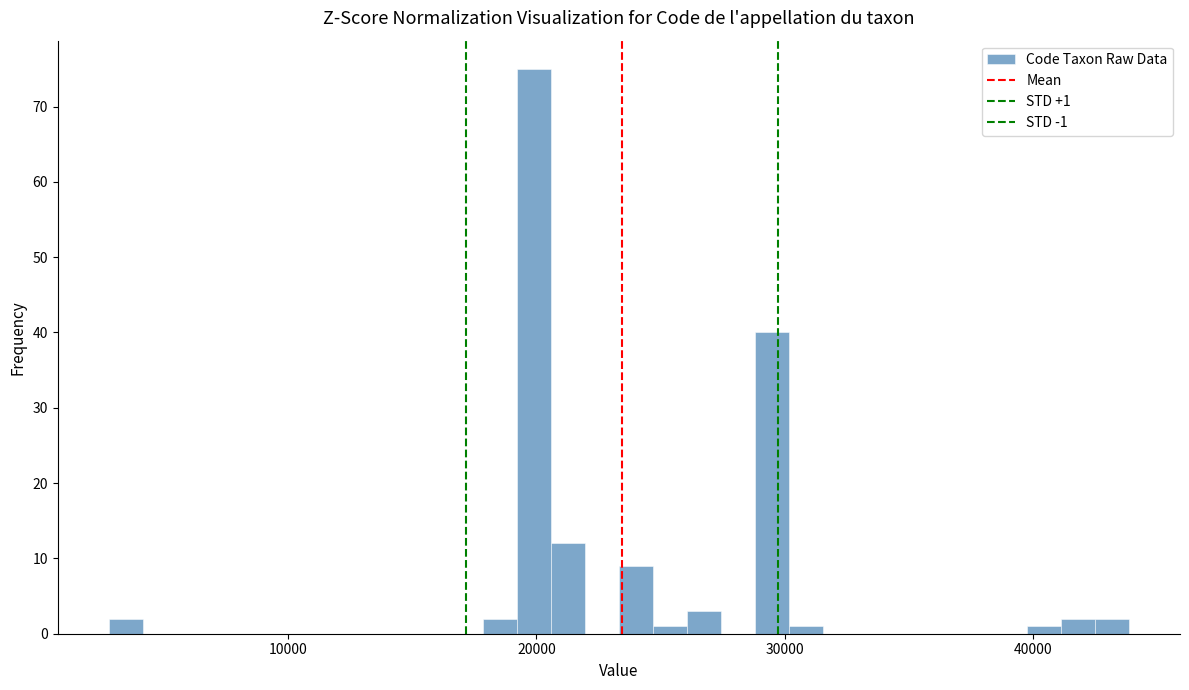

Read against the x-axis, roughly where is the centre of the tallest bar?

20000